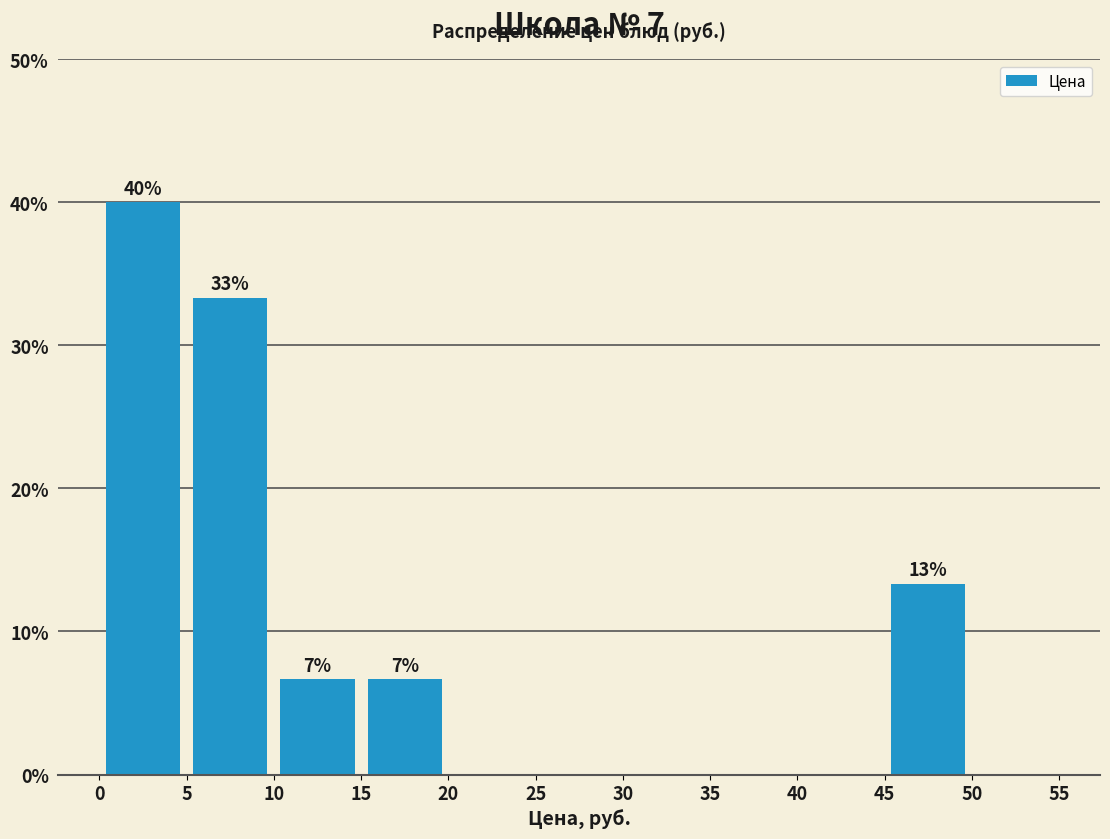

Which range on the x-axis has the tallest bar?

0 to 5